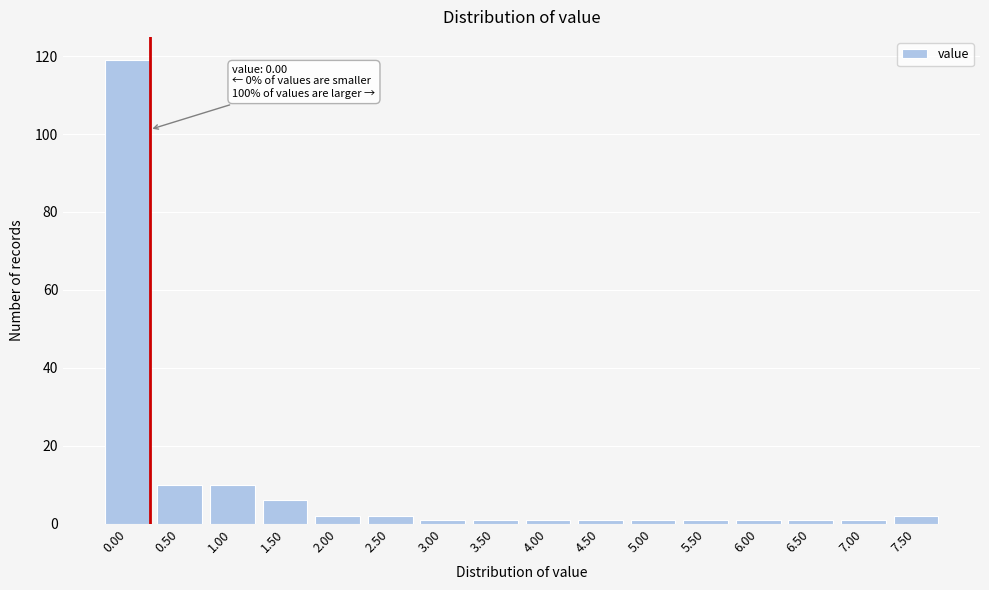

Reading left to right, transcribe all the data shown in this chart.

0.00=119	0.50=10	1.00=10	1.50=6	2.00=2	2.50=2	3.00=1	3.50=1	4.00=1	4.50=1	5.00=1	5.50=1	6.00=1	6.50=1	7.00=1	7.50=2